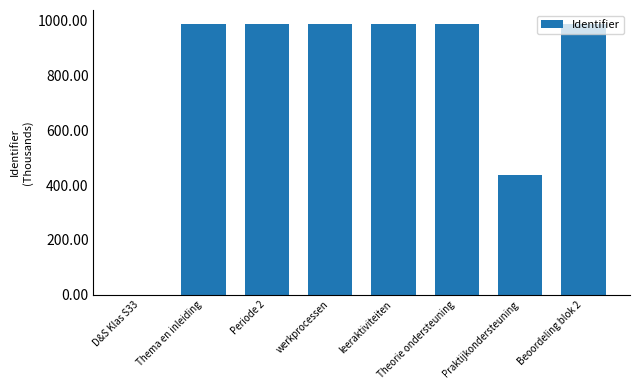

Rank the categories by value from lowest to highest.

D&S Klas S33, Praktijkondersteuning, Periode 2, leeraktiviteiten, werkprocessen, Thema en inleiding, Theorie ondersteuning, Beoordeling blok 2